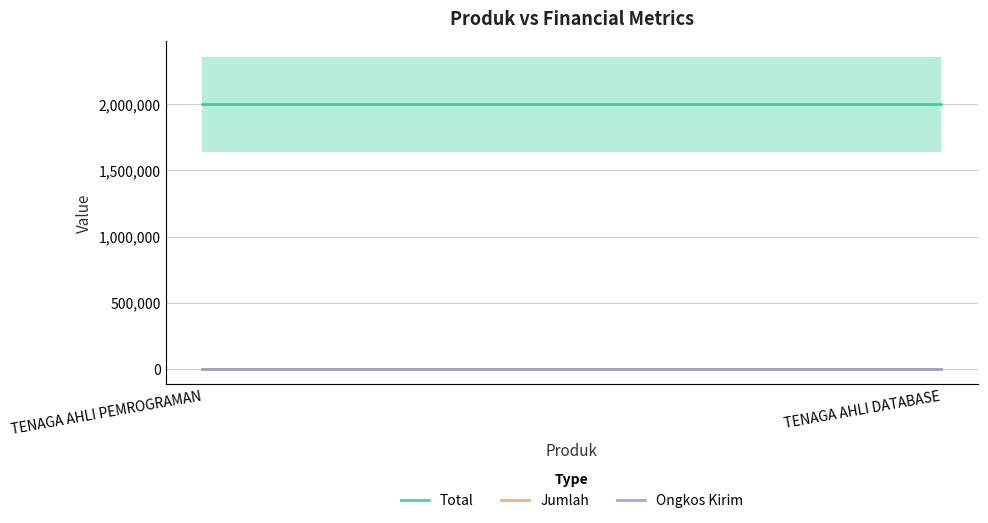

What is the total value across all series at TENAGA AHLI DATABASE?

2000001